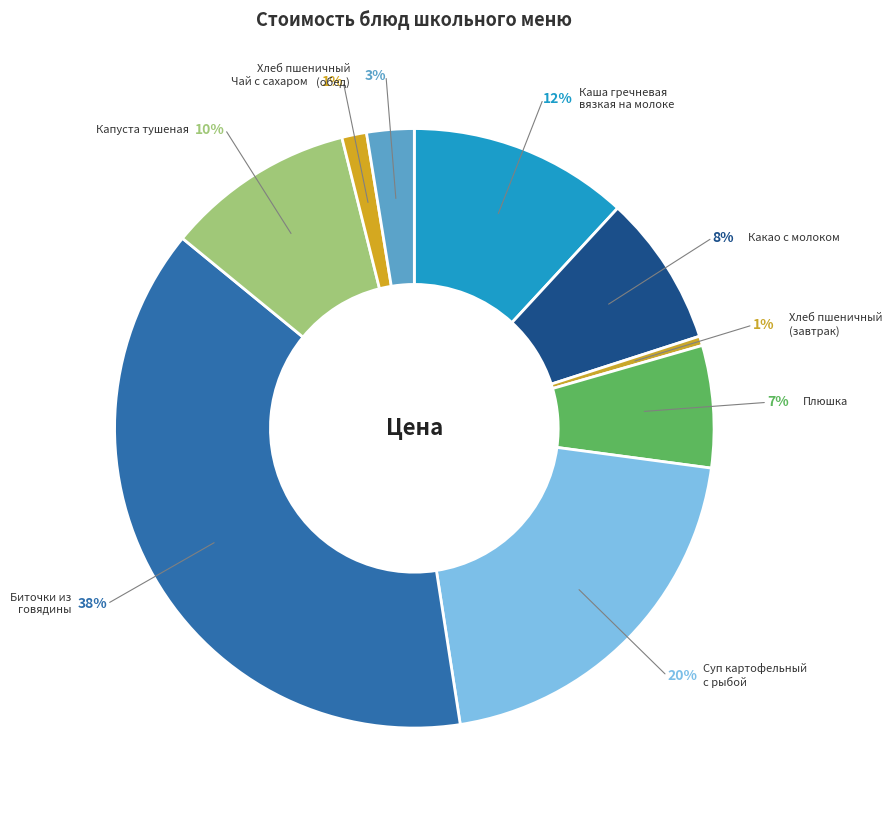

To the nearest percent, what is the average slice percentage?

11%